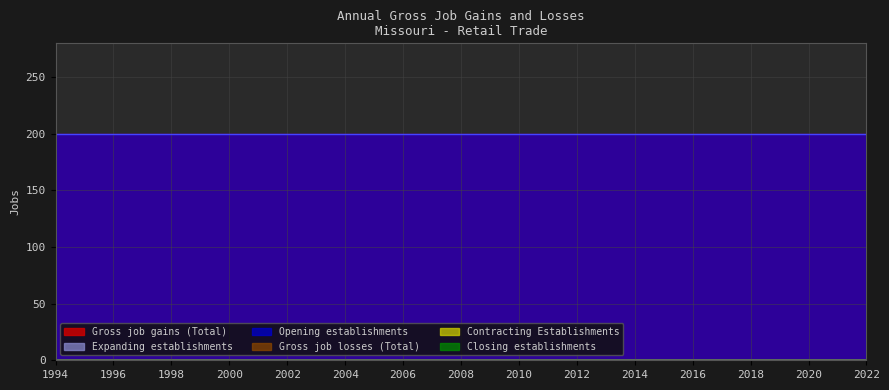

Is the value of Gross job gains (Total) at 2004 greater than the value of Closing establishments at 1994?

Yes